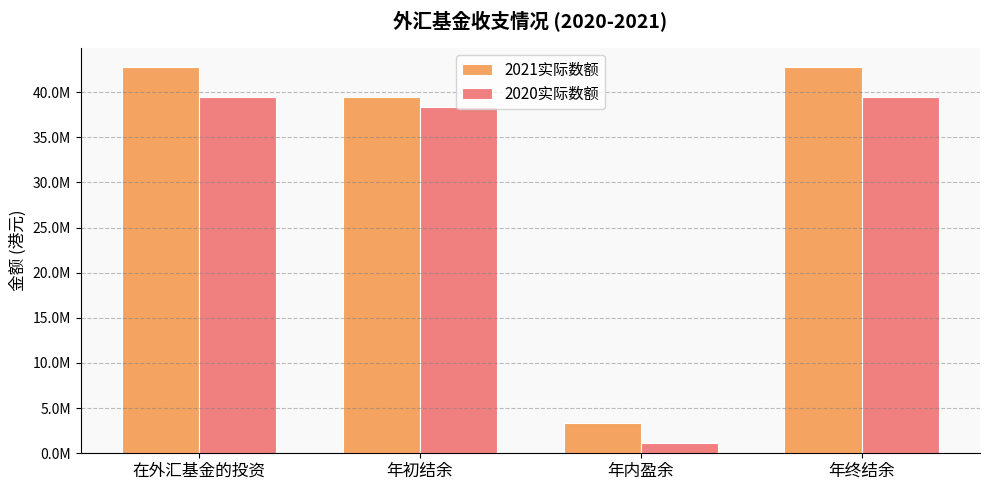

Does the chart contain stacked bars?

No